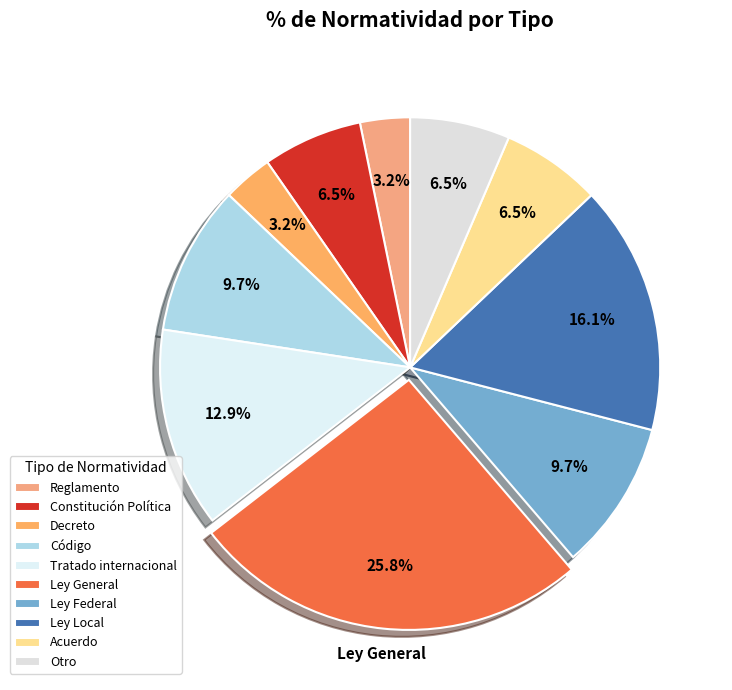

To the nearest percent, what is the difference between the Ley Federal and Acuerdo slice percentages?

3%